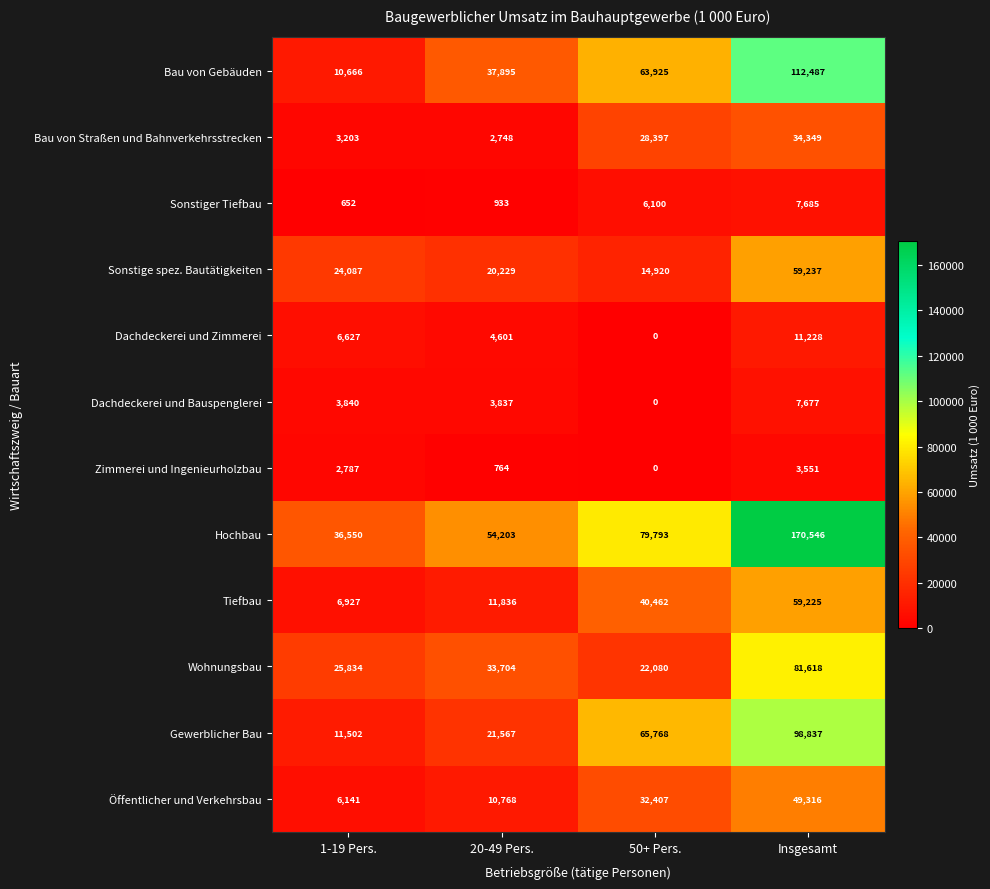

List the series in order of their peak value, lowest first.

Zimmerei und Ingenieurholzbau, Dachdeckerei und Bauspenglerei, Sonstiger Tiefbau, Dachdeckerei und Zimmerei, Bau von Straßen und Bahnverkehrsstrecken, Öffentlicher und Verkehrsbau, Tiefbau, Sonstige spez. Bautätigkeiten, Wohnungsbau, Gewerblicher Bau, Bau von Gebäuden, Hochbau